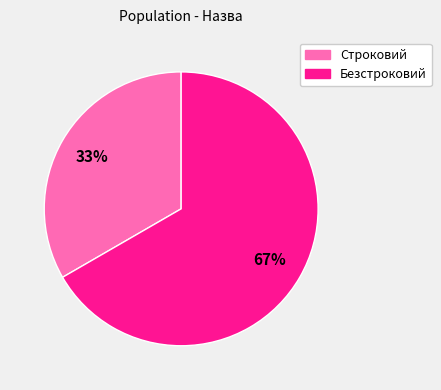

What is the largest slice in the pie chart?

Безстроковий